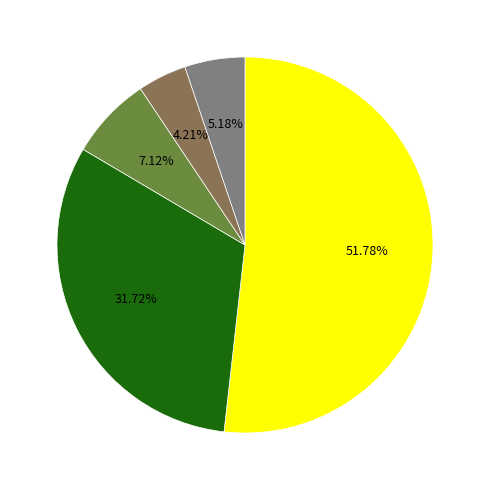

Is there any slice that represents more than half of the pie?

Yes